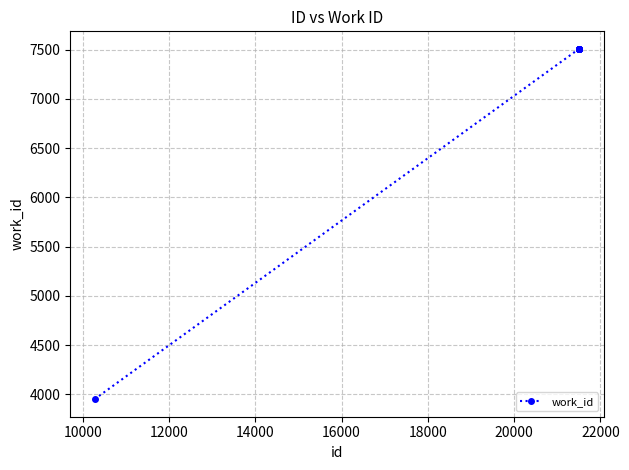

What is the smallest value displayed?

3951